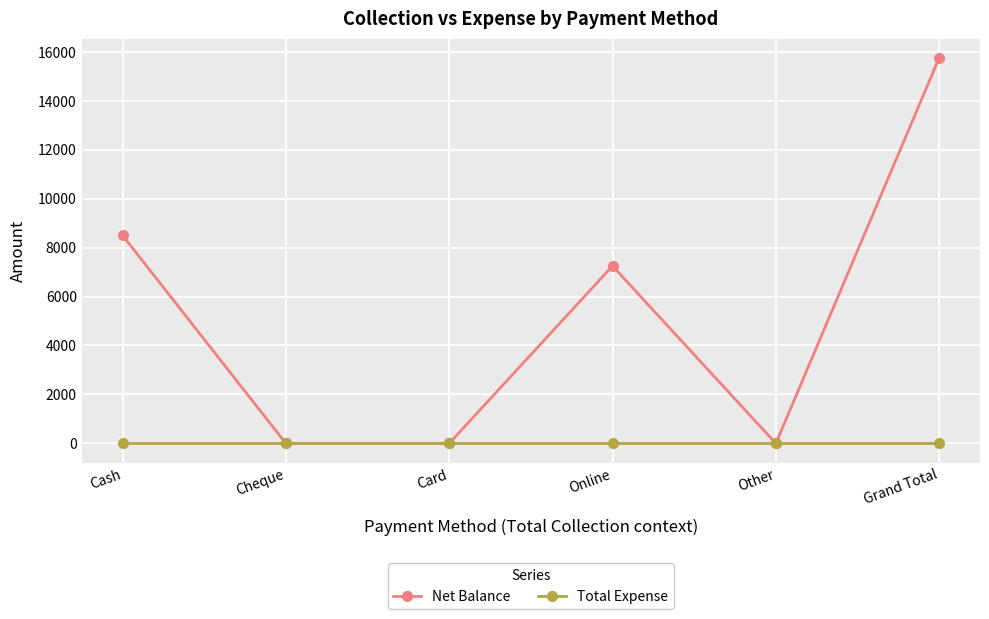

Reading left to right, extract all data points from this chart.

Net Balance: 8500	0	0	7250	0	15750
Total Expense: 0	0	0	0	0	0